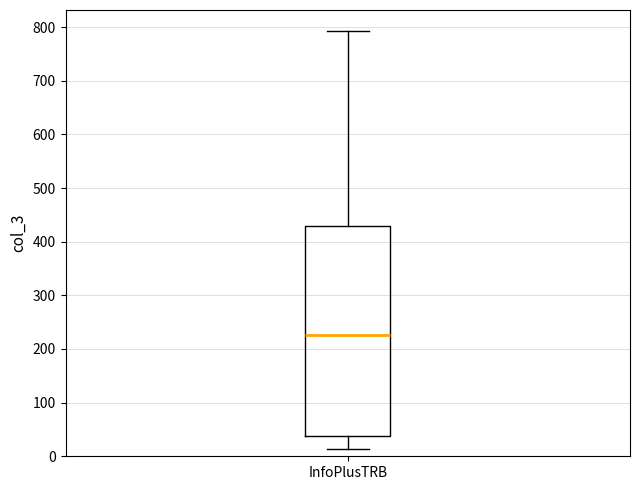

Read this box plot against the y-axis: the position of the median line, the range covered by the box, and the ends of both whiskers. The values are not printed on the chart, so give them approximately, as read against the axis.

median 230, box 40 to 430, whiskers 10 to 790